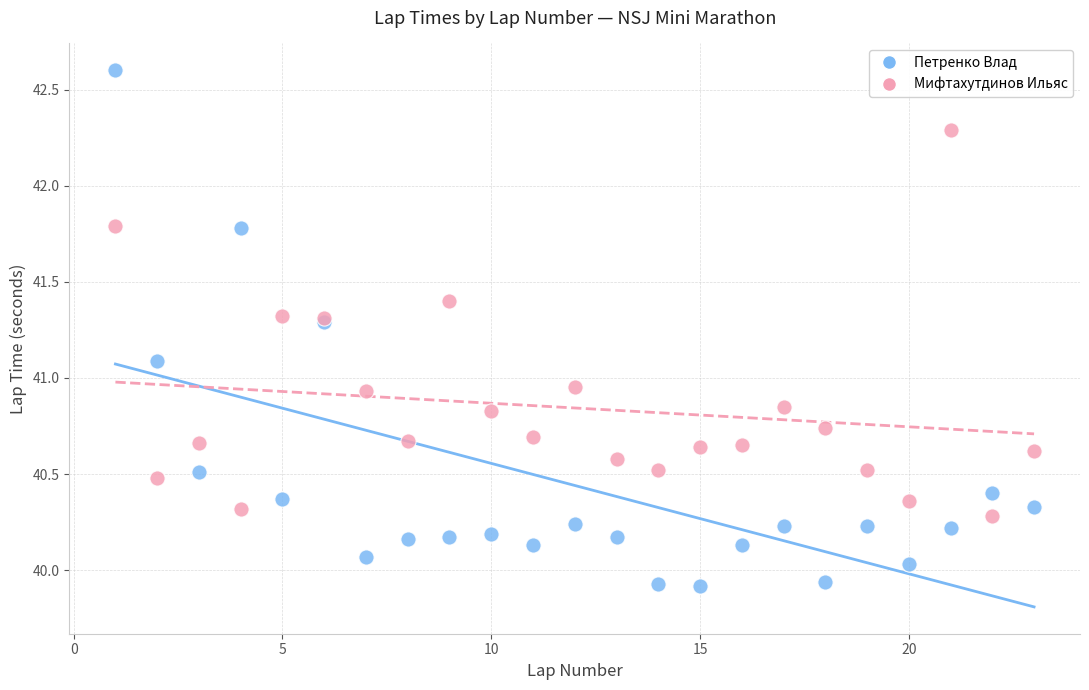

Which series contains the highest Y value?

Петренко Влад